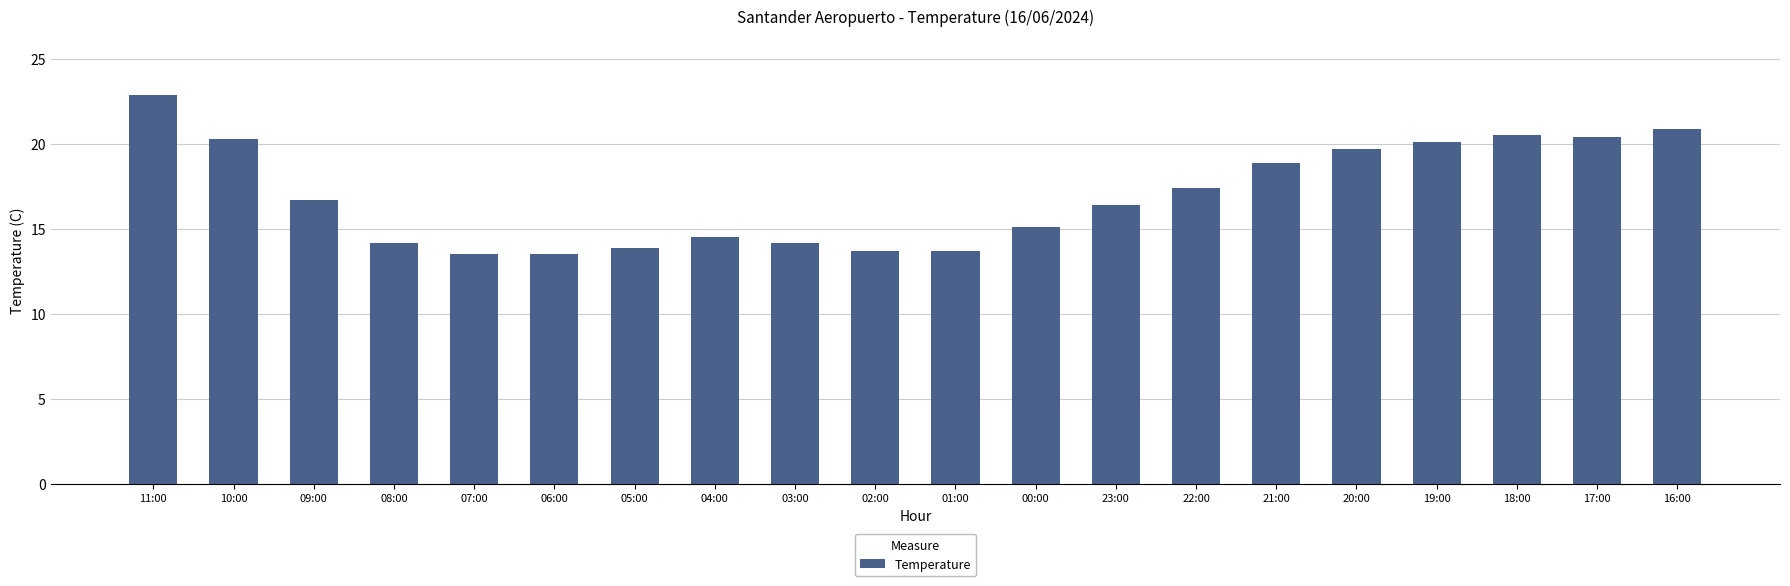

What is the sum of the values at 20:00 and 19:00?

39.8